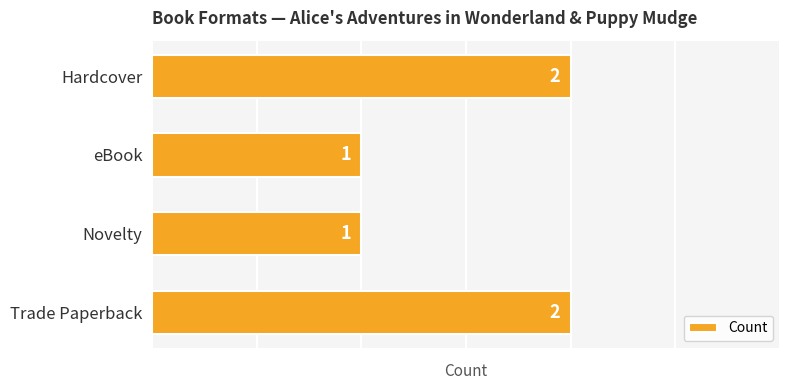

What is the difference between the maximum and minimum values?

1